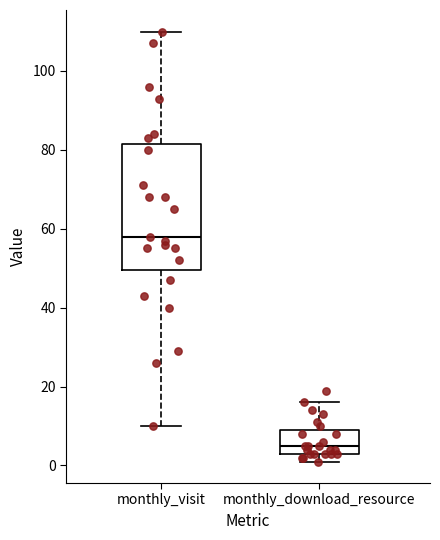

Which box's median line is the highest?

monthly_visit